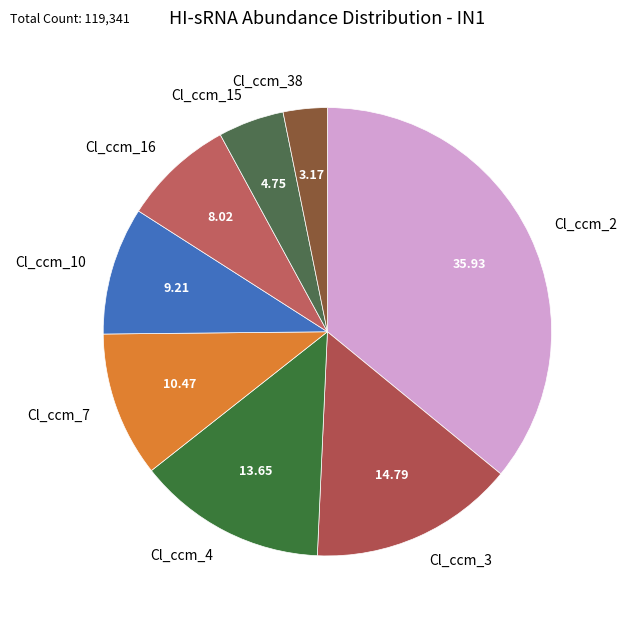

Do Cl_ccm_15 and Cl_ccm_38 together represent more than half of the pie?

No